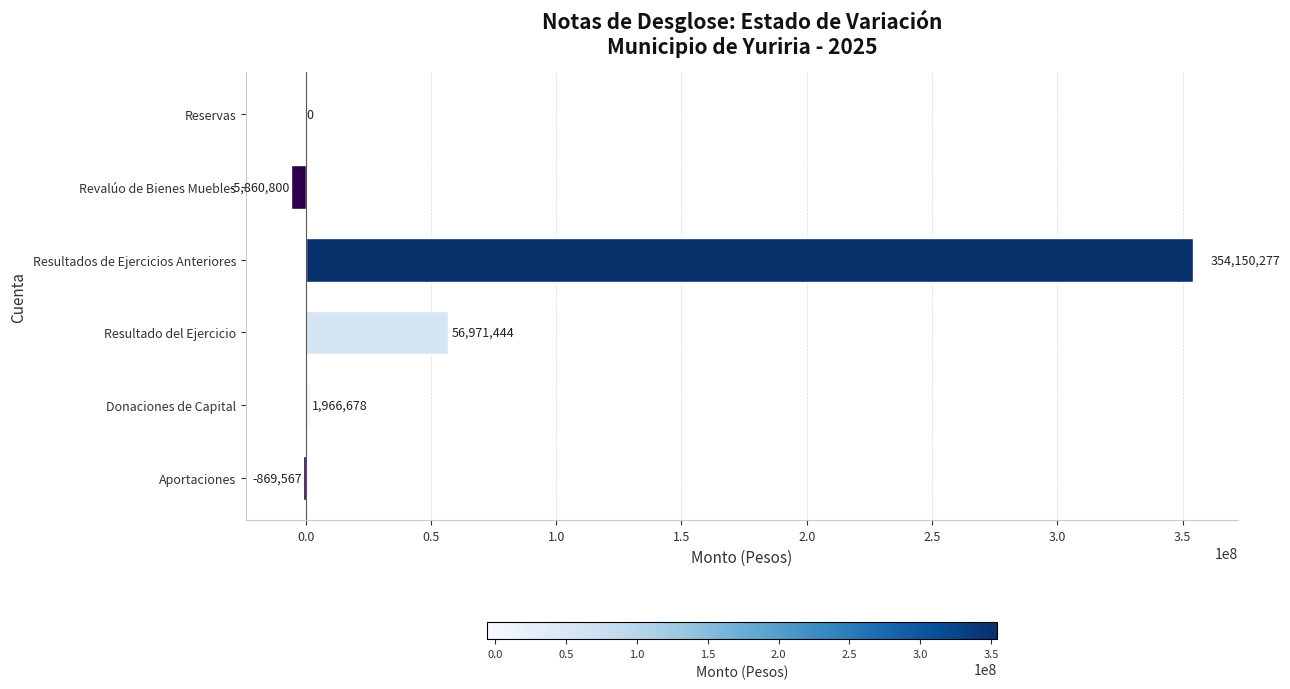

What value does the data have at Donaciones de Capital?

1966677.9